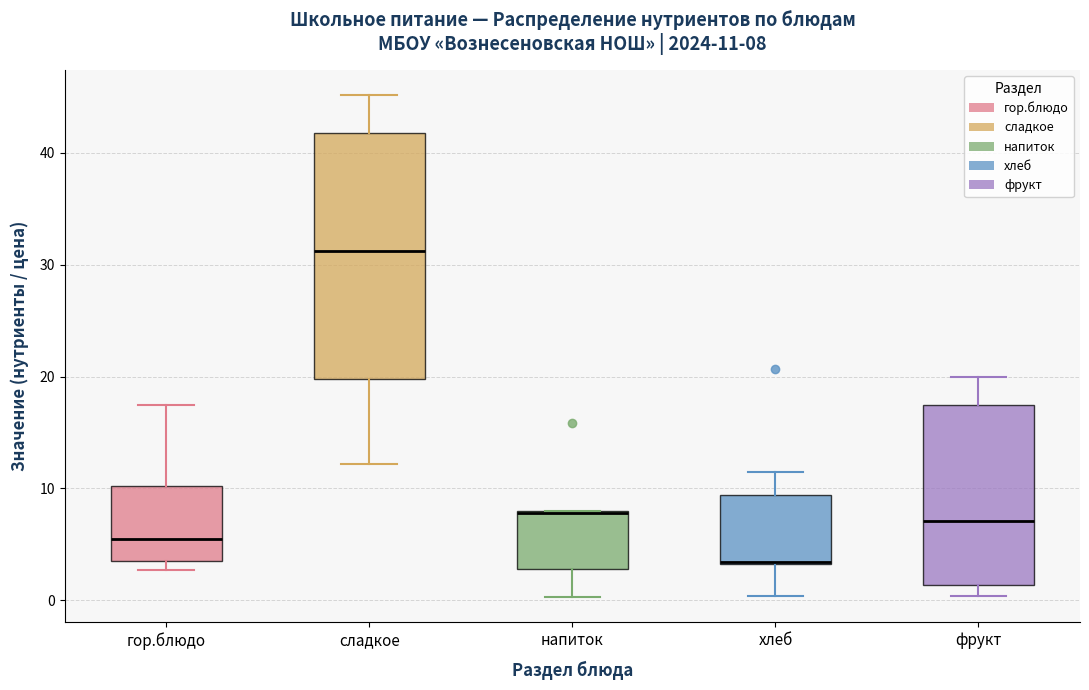

Comparing the boxes themselves (not the whiskers), which one is the tallest?

сладкое